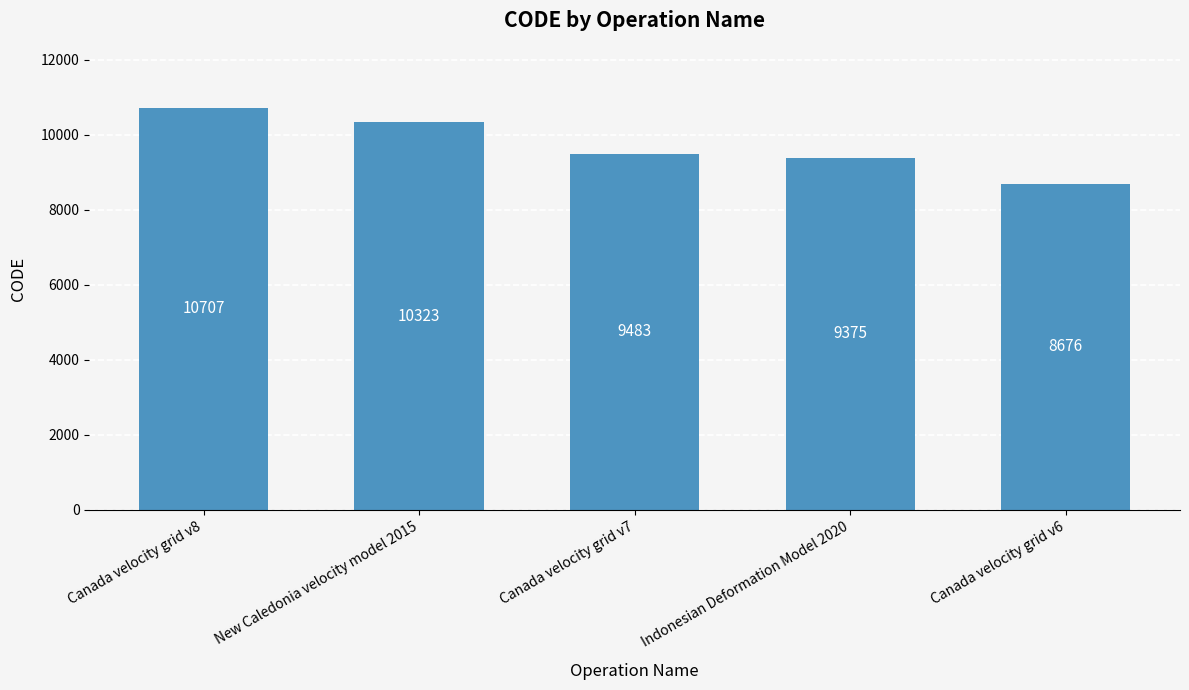

The value at Canada velocity grid v6 is 13687. True or false?

False